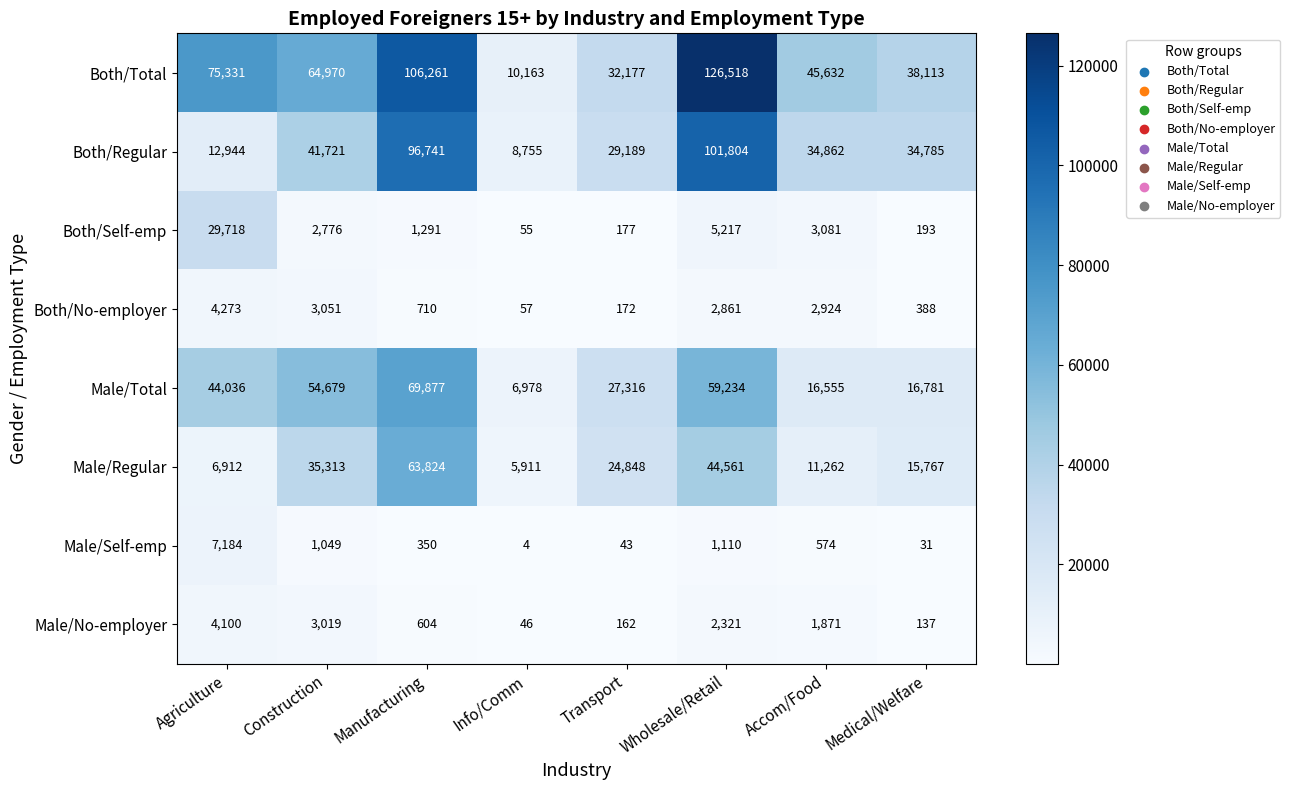

At Info/Comm, list the series in order from smallest to largest.

Male/Self-emp, Male/No-employer, Both/Self-emp, Both/No-employer, Male/Regular, Male/Total, Both/Regular, Both/Total